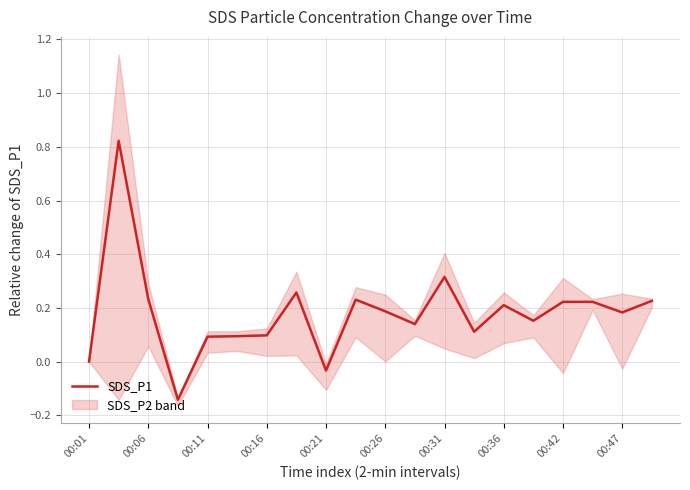

True or false: SDS_P1 has a value of 0.3 at 00:26.

False